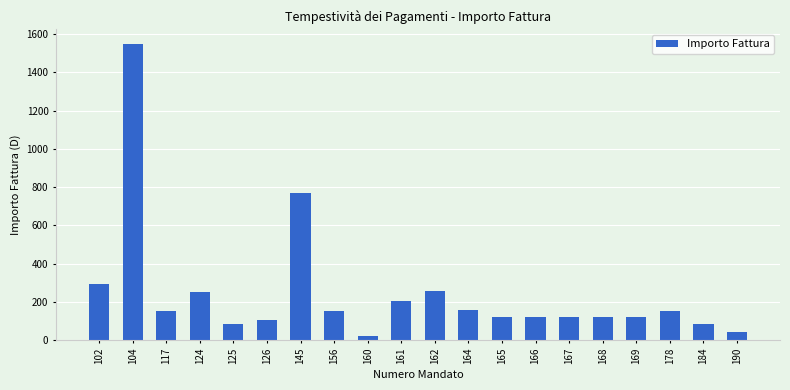

Which category has the lowest value across all series?

160